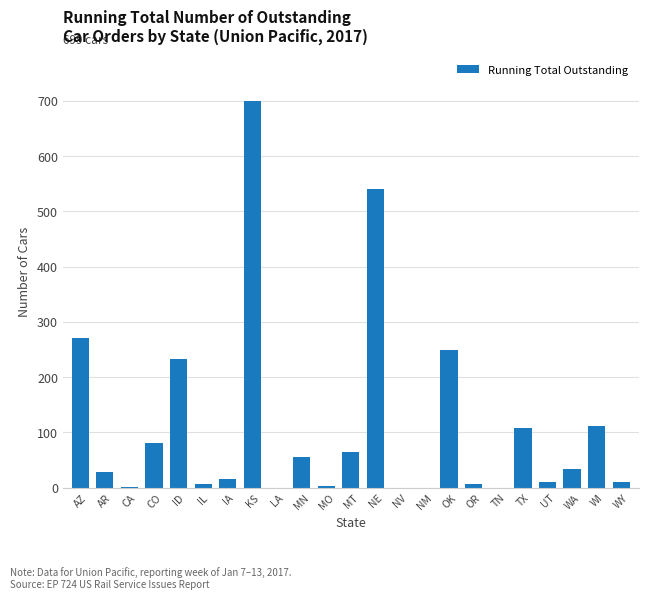

At which label is the value closest to 349?

AZ